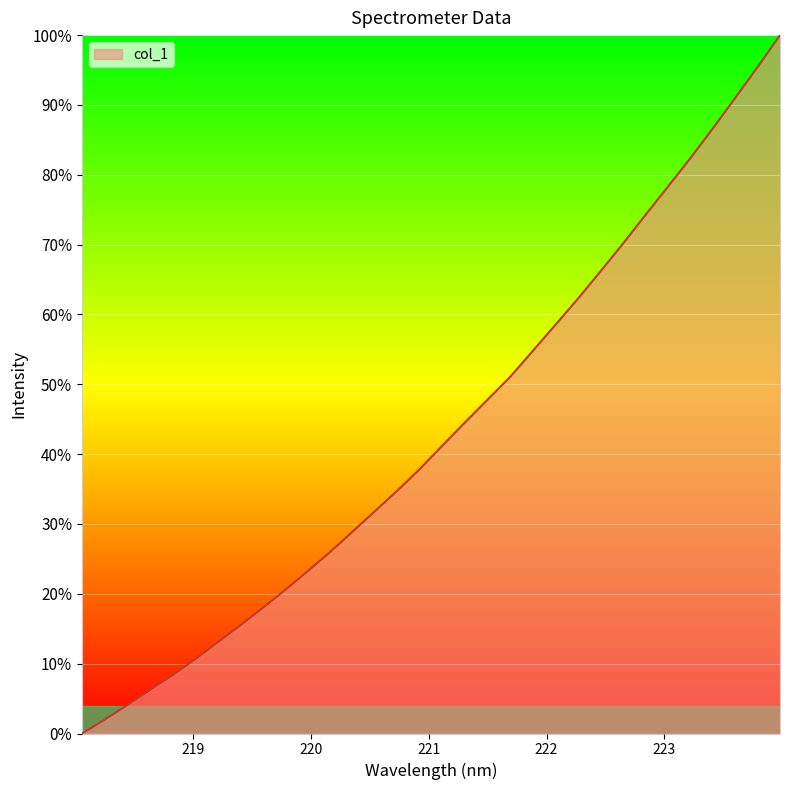

What is the maximum value shown in the chart?

100.0